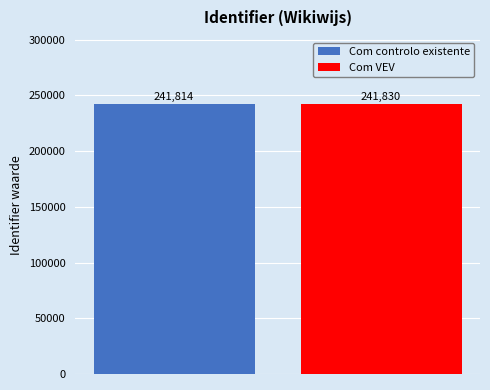

What is the maximum value for Com VEV?

241830.1